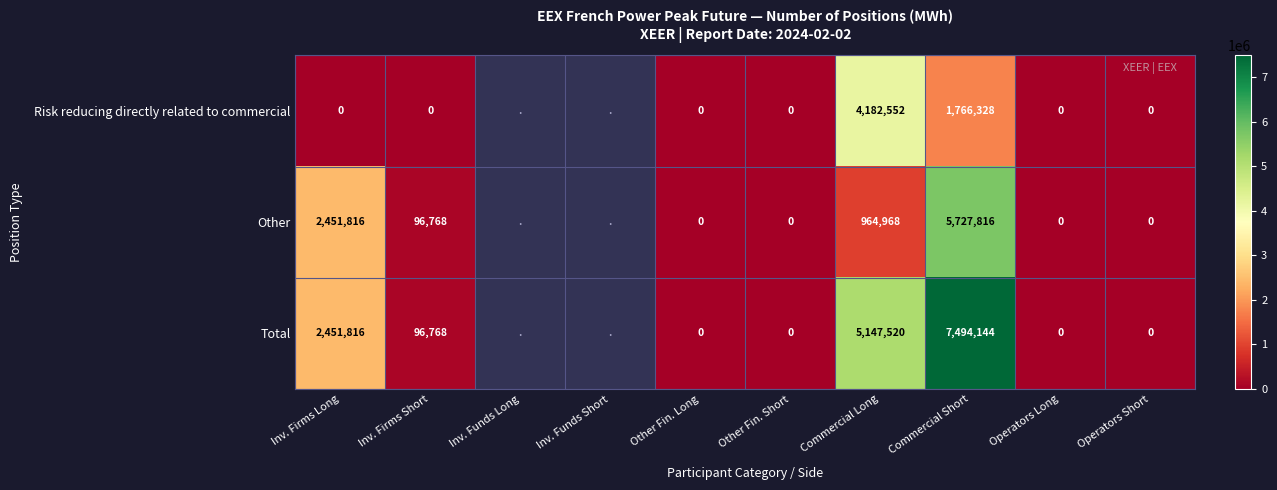

Is the value of Risk reducing directly related to commercial at Commercial Long greater than the value of Total at Operators Short?

Yes